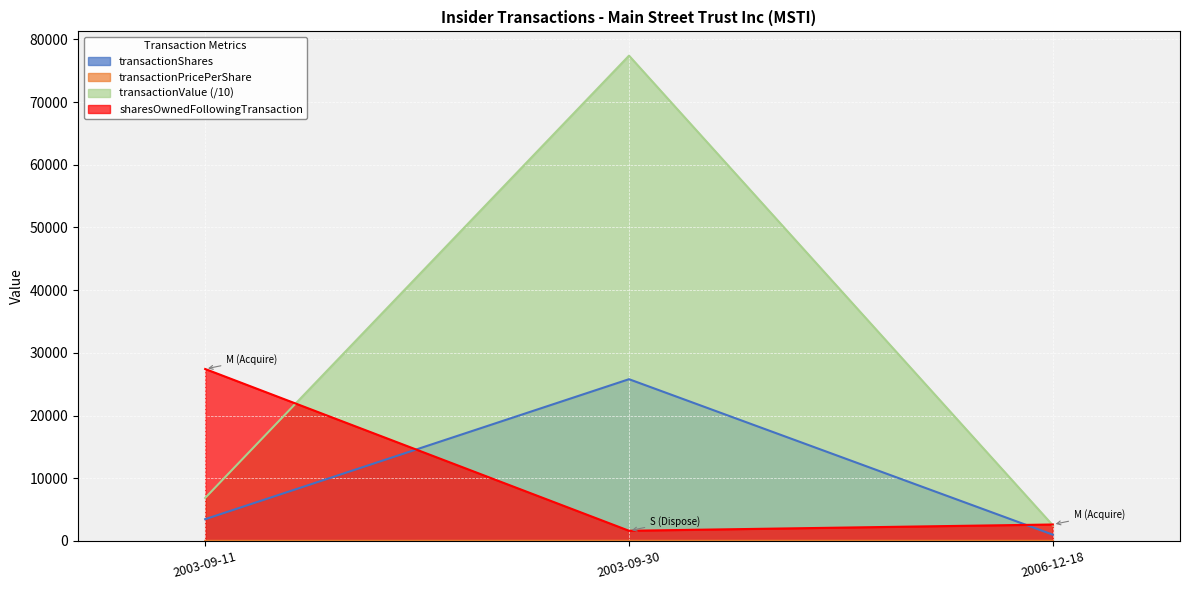

What are all the series names shown in the legend?

transactionShares, transactionPricePerShare, transactionValue, sharesOwnedFollowingTransaction